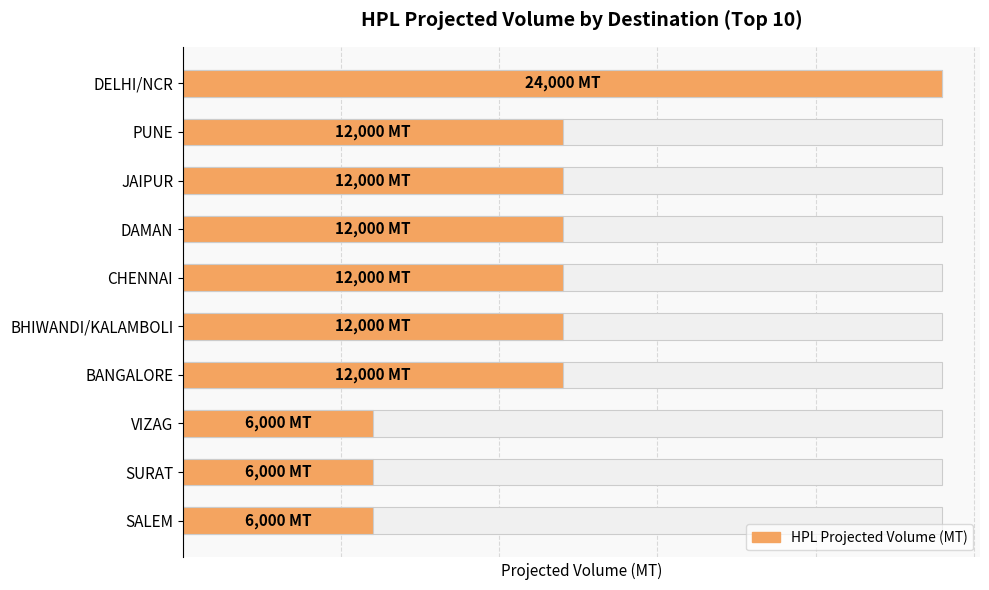

What is the sum of all values?

114000